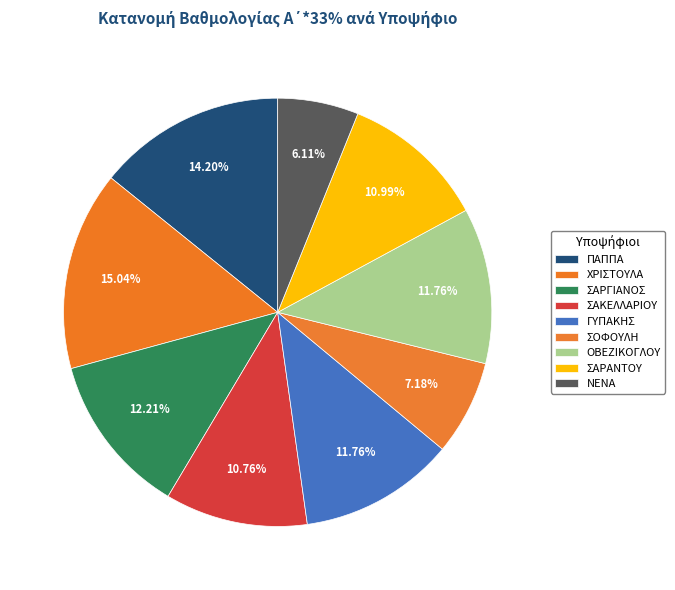

How many slices are in this pie chart?

9